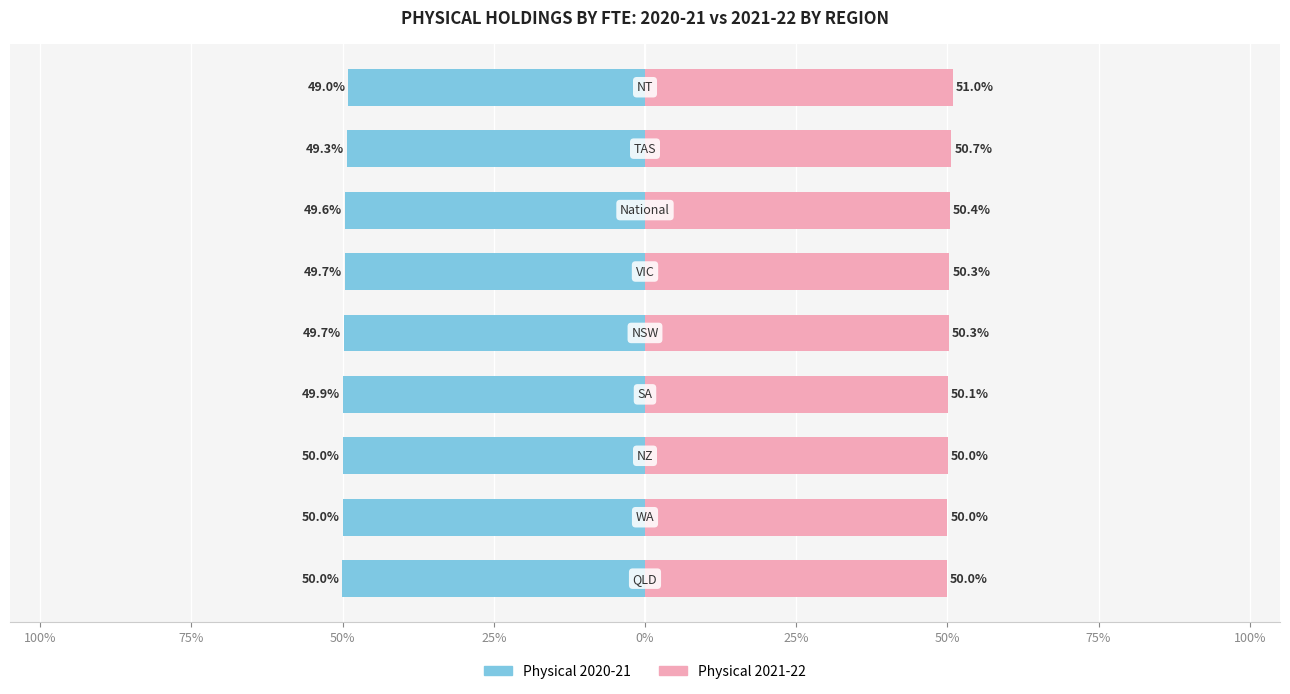

Count the number of data series in this chart.

2